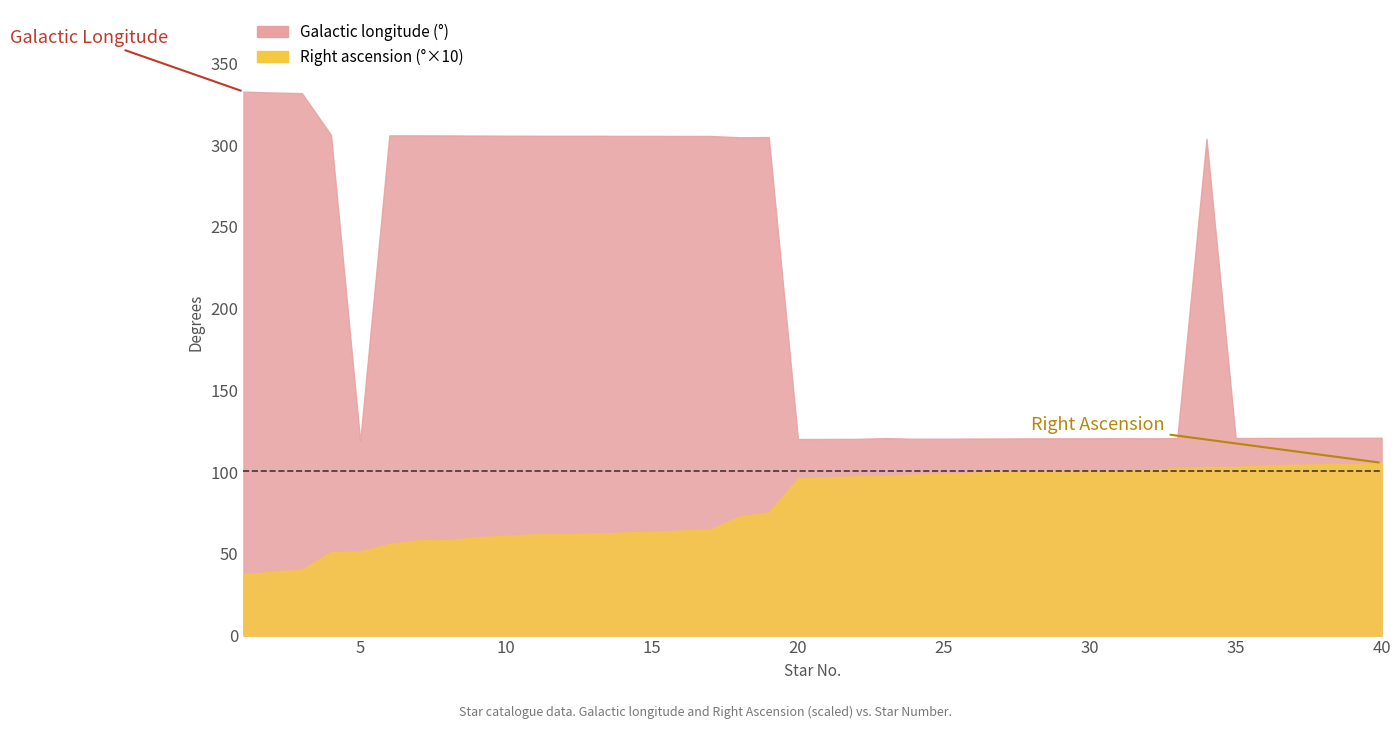

What is the difference between the highest and lowest values at 15?

299.4